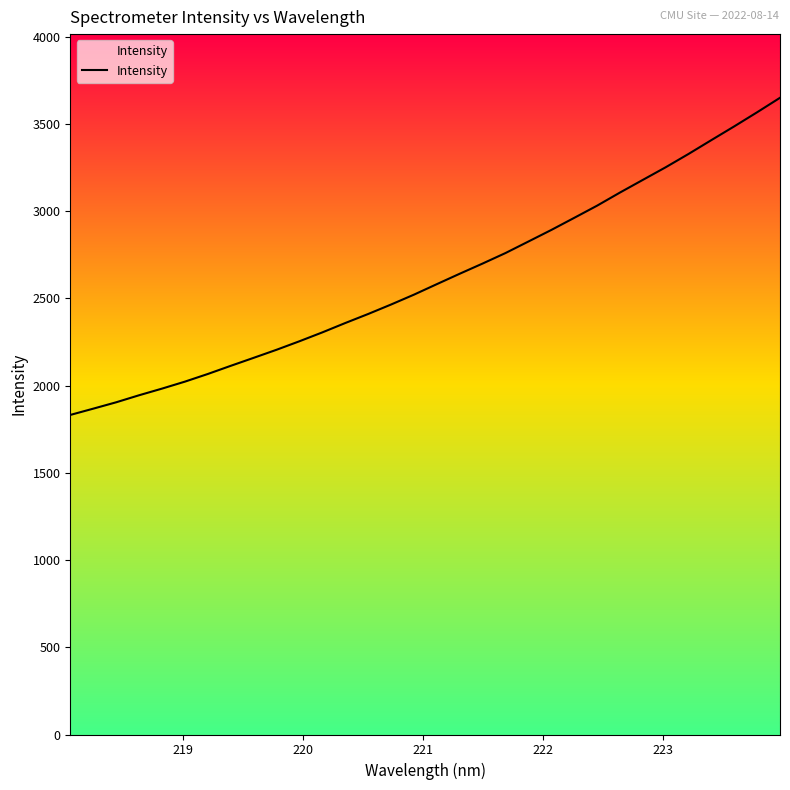

What is the minimum value shown in the chart?

1831.8